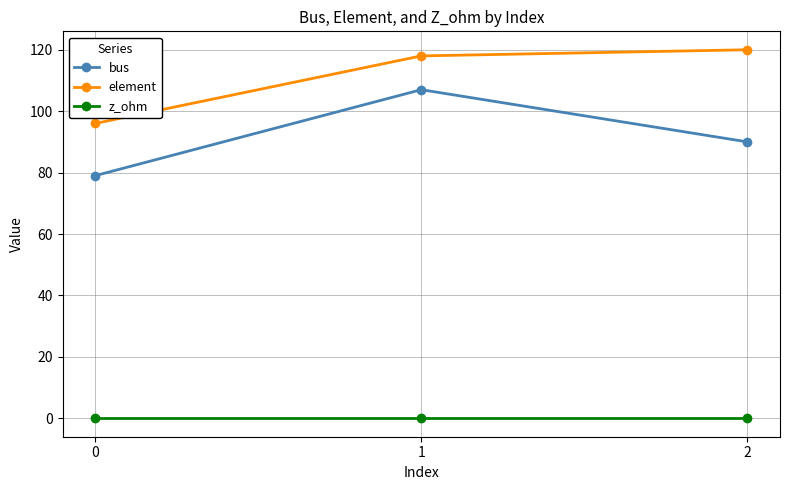

What is the value of the bus point at the 2nd from the left?

107